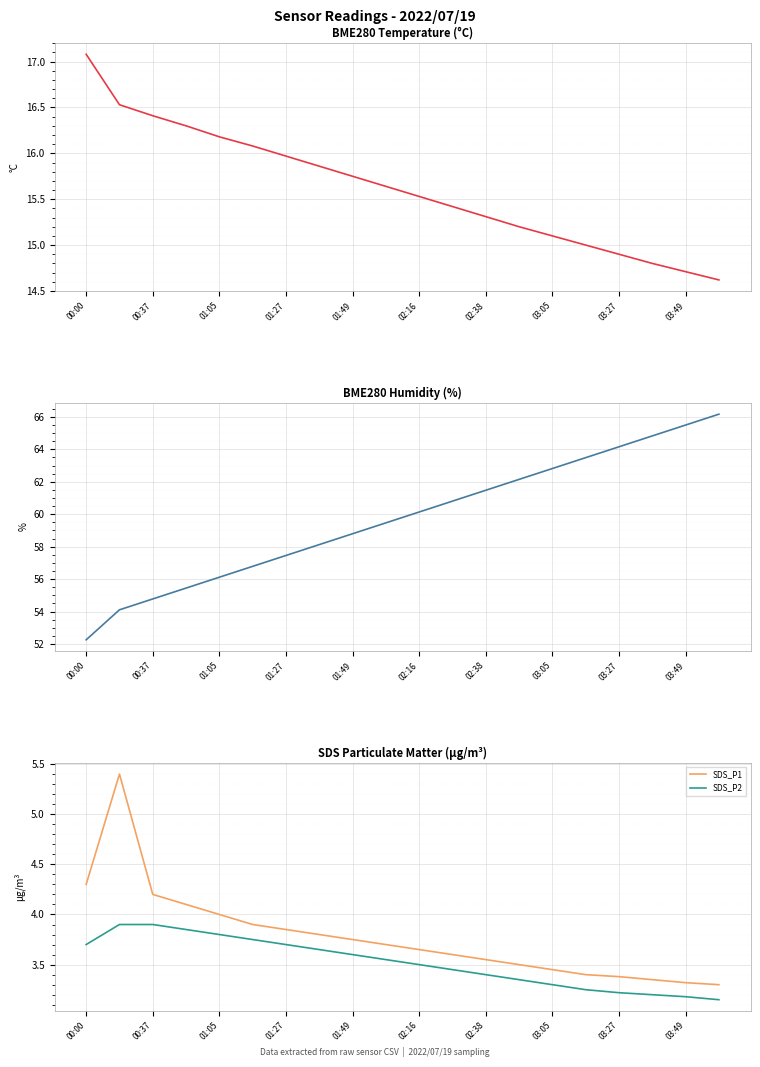

True or false: BME280_humidity and SDS_P2 cross at least once.

False